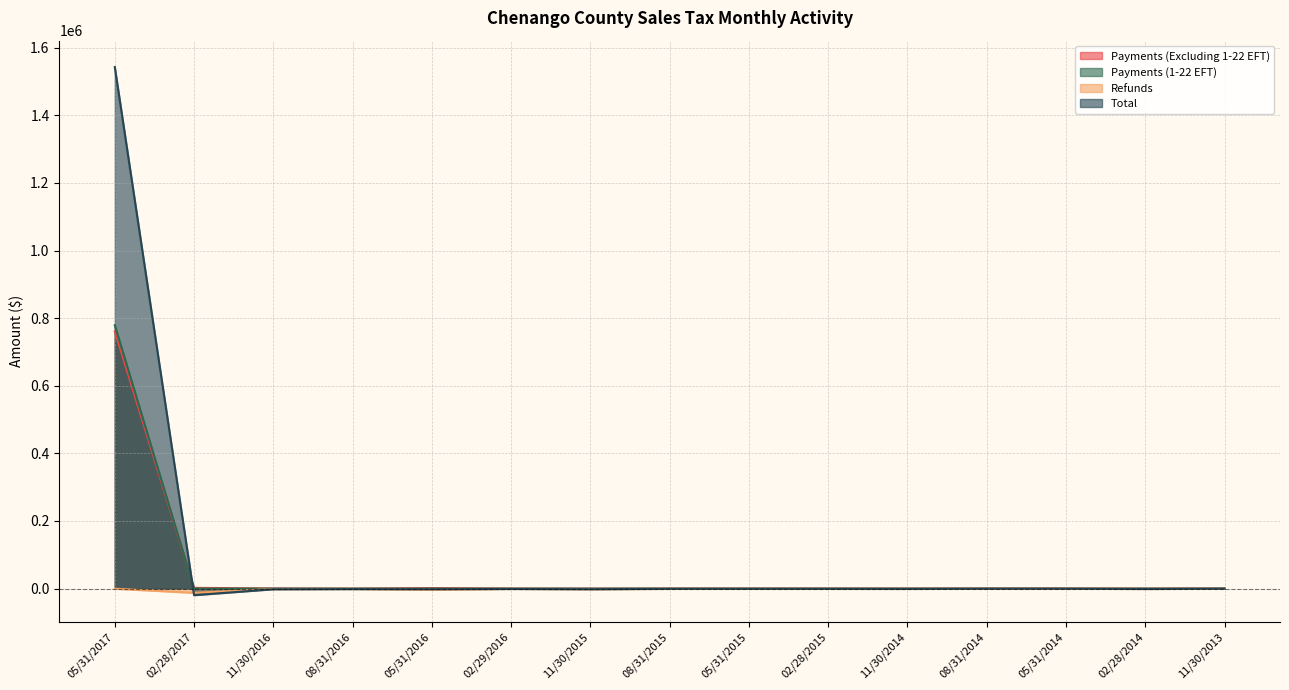

In Payments (Excluding 1-22 EFT), how many points are higher than both neighbors (excluding endpoints)?

3